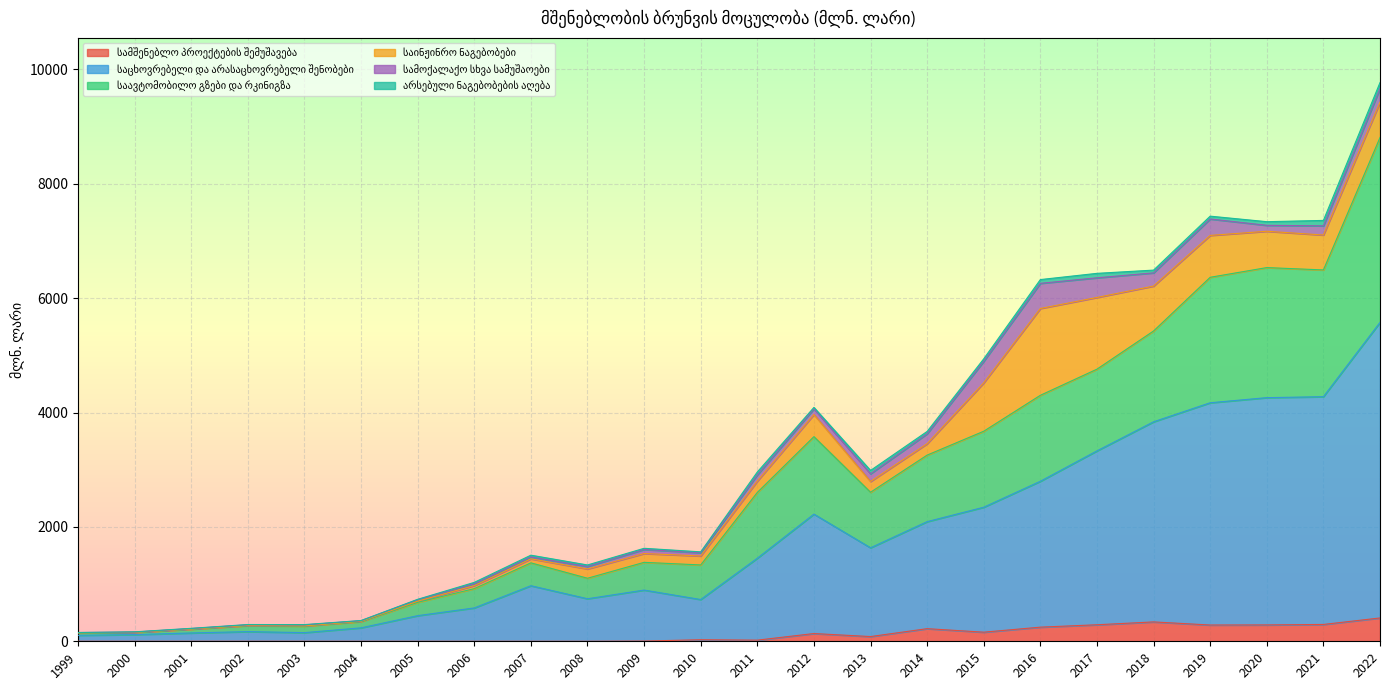

Where is the first local maximum for საავტომობილო გზები და რკინიგზა?

2002